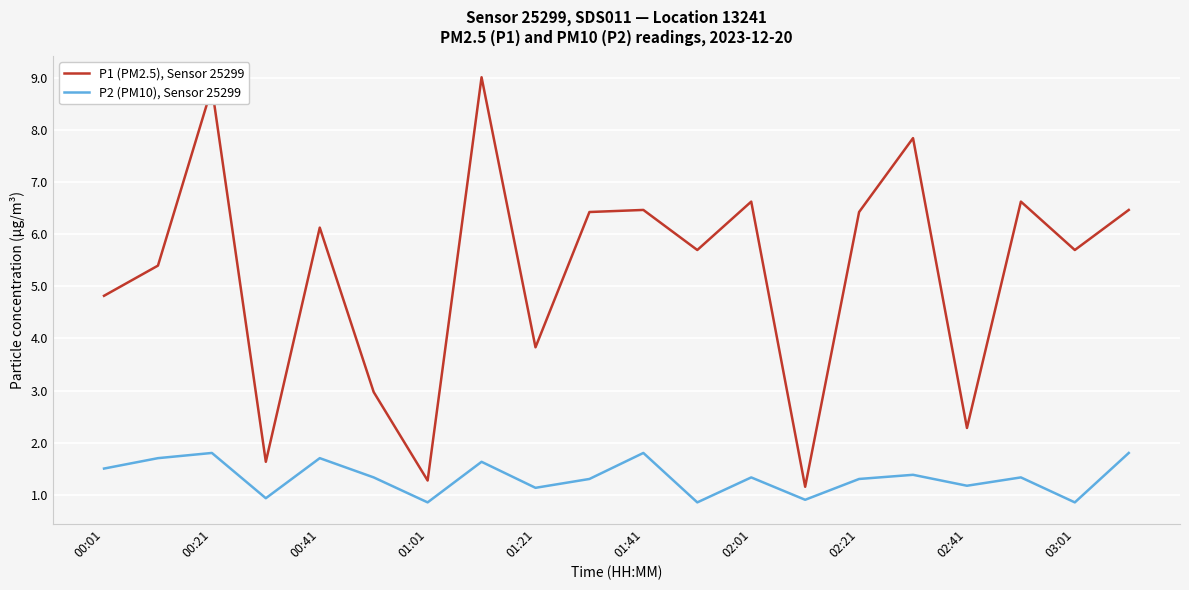

Which series has the largest total across all categories?

P1 (PM2.5), Sensor 25299